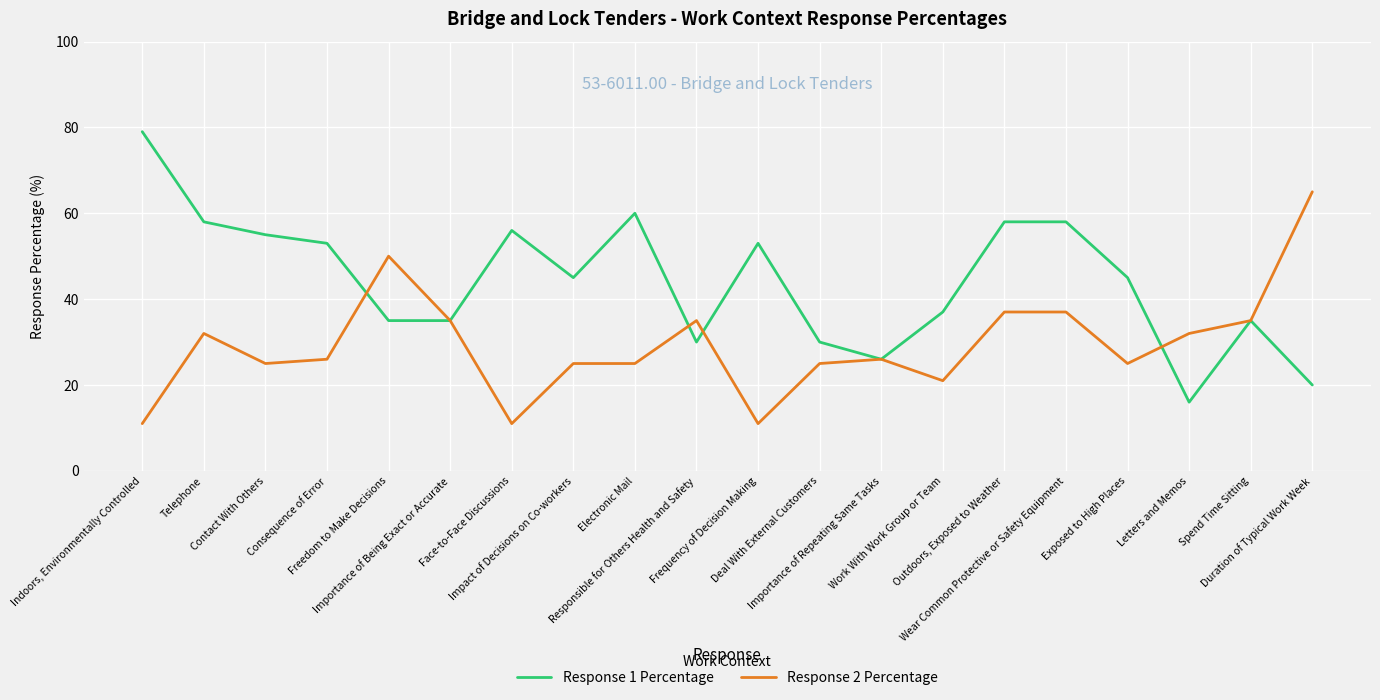

What position from the right is Impact of Decisions on Co-workers?

13